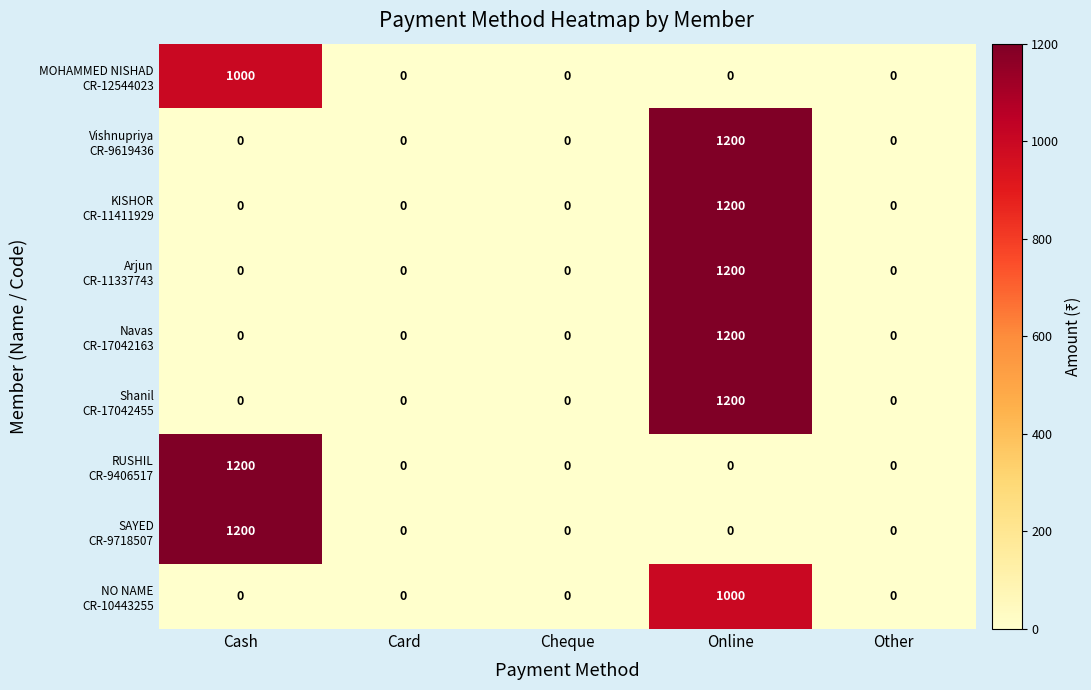

Count the number of data series in this chart.

9